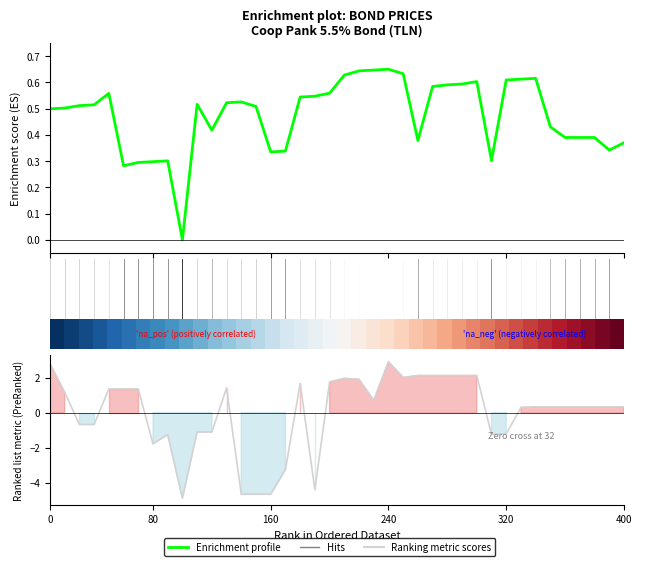

How many negative values does the Ranking metric scores series have?

14